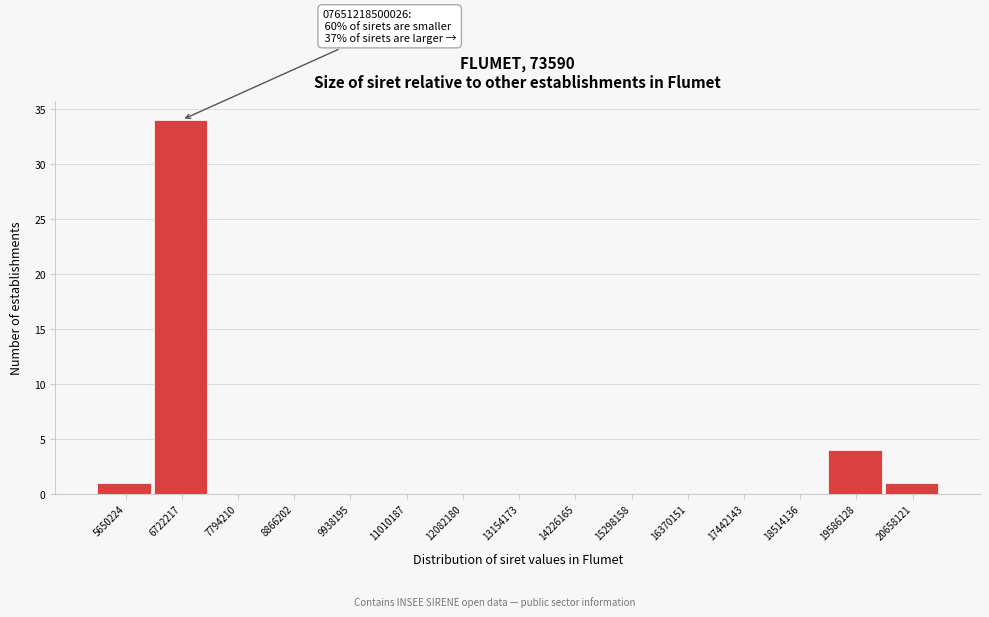

Reading left to right, list all the values displayed in this chart.

5650224=1	6722217=34	7794210=0	8866202=0	9938195=0	11010187=0	12082180=0	13154173=0	14226165=0	15298158=0	16370151=0	17442143=0	18514136=0	19586128=4	20658121=1